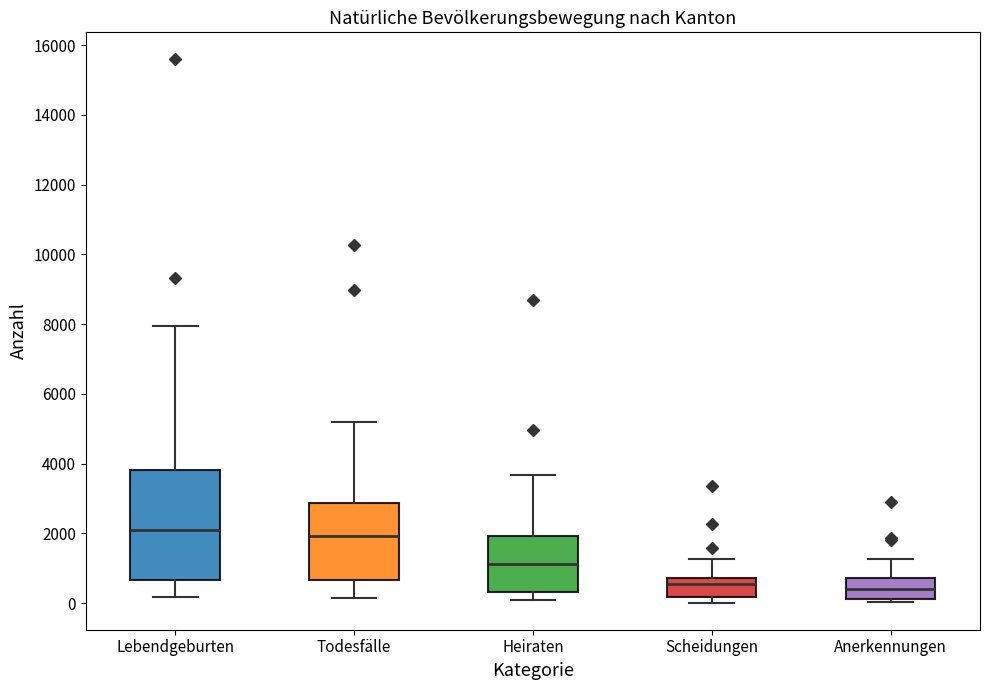

Comparing the boxes themselves (not the whiskers), which one is the tallest?

Lebendgeburten